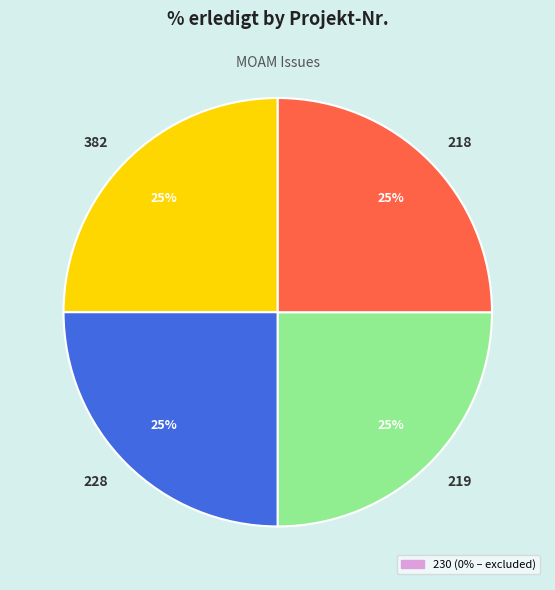

To the nearest percent, what is the combined percentage of 218 and 219?

50%